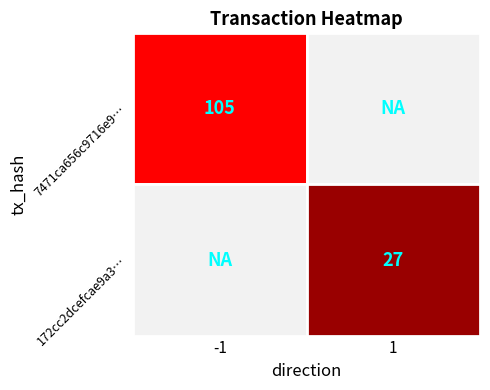

Count the number of data series in this chart.

2